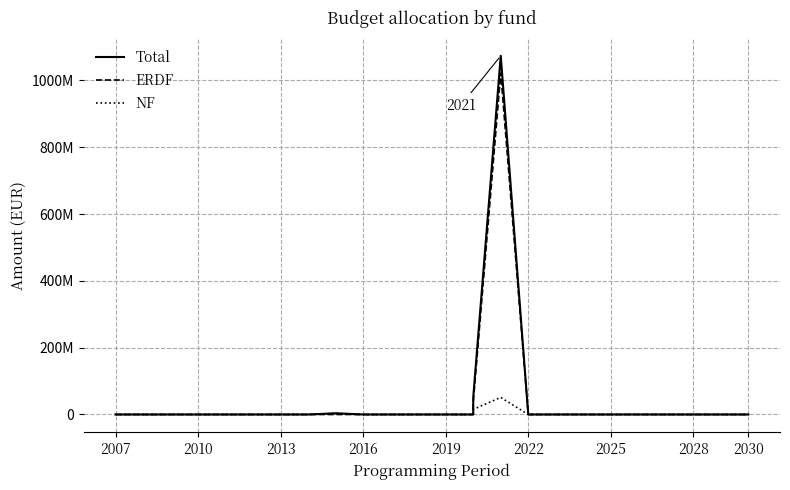

What is the difference between the Total values at 19 and 2030?

3588736.2